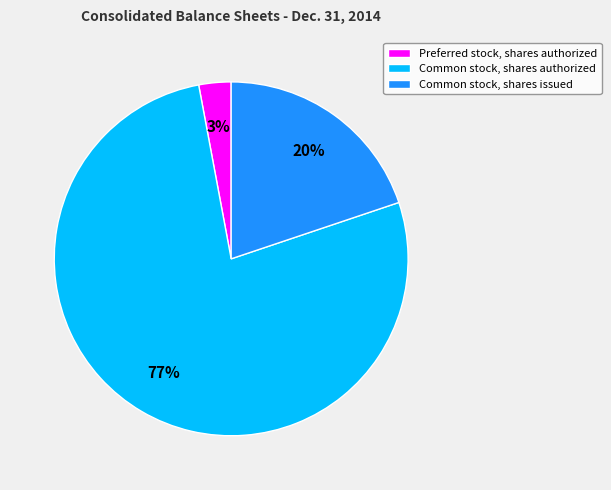

The Common stock, shares authorized slice represents 85% of the pie. True or false?

False